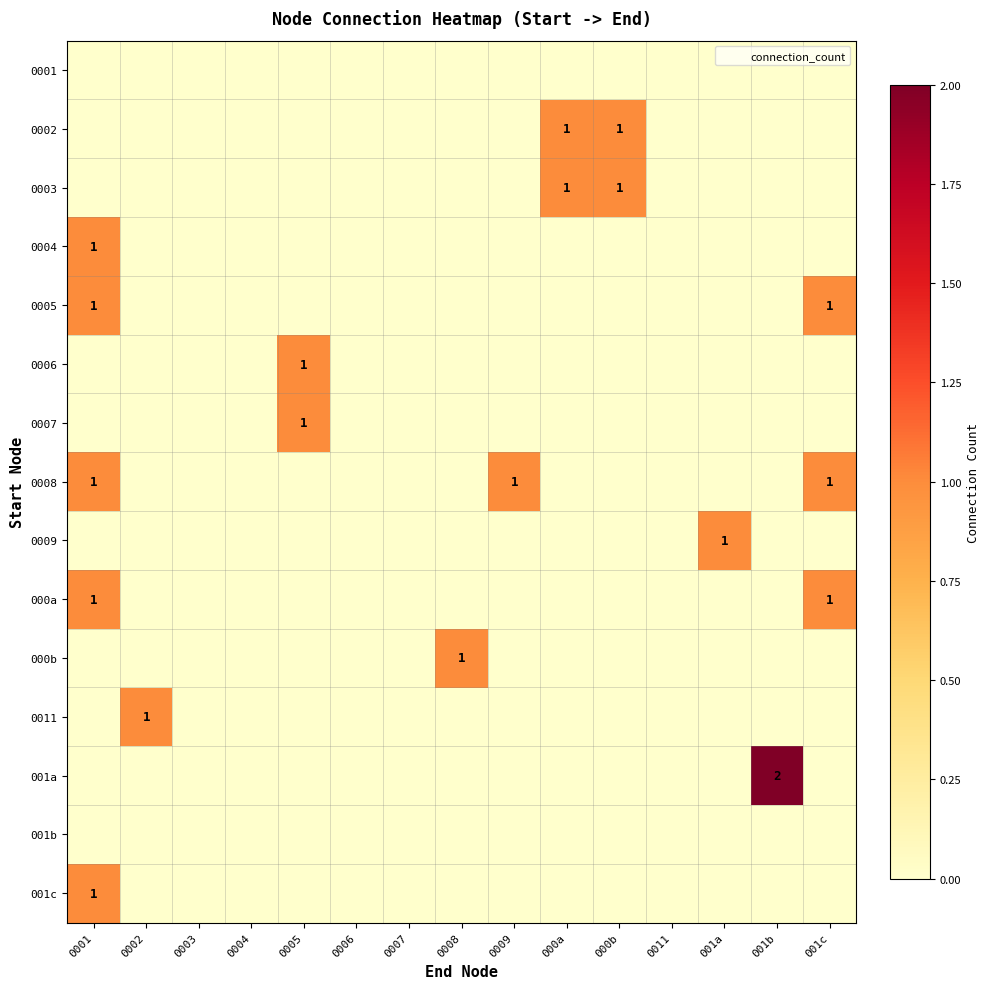

Which series has the widest spread of values?

001a